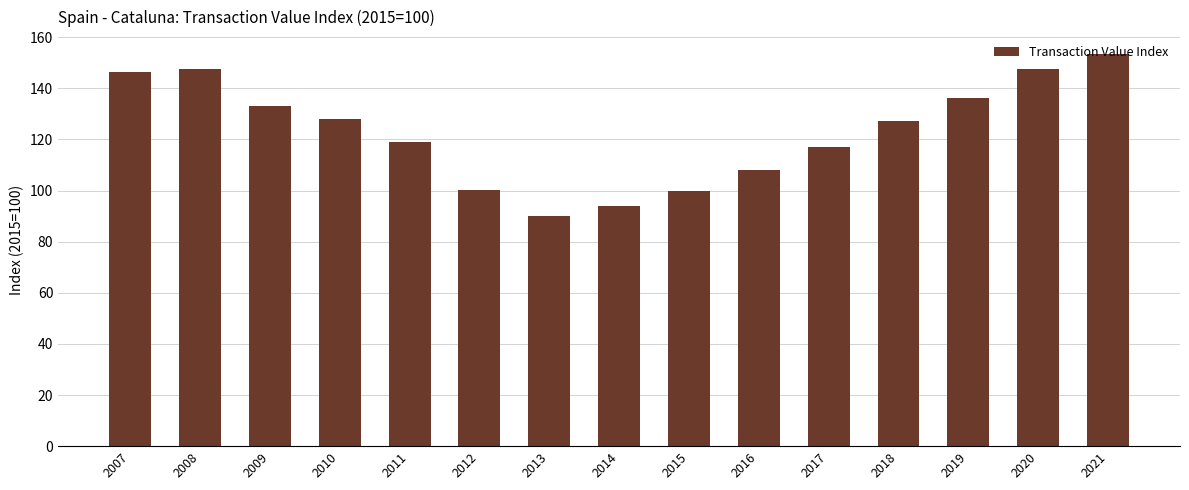

At which label does the data first exceed 127?

2007